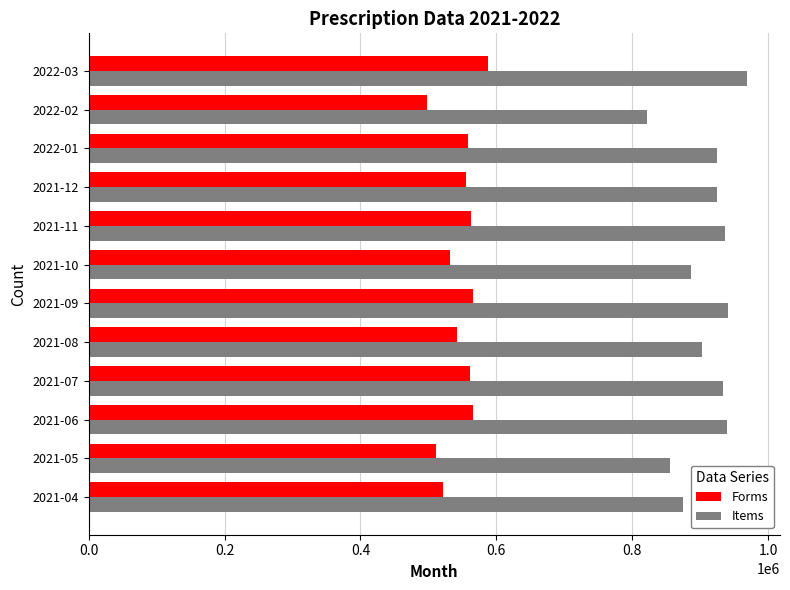

What is the approximate value of Forms at 2021-10?

532104